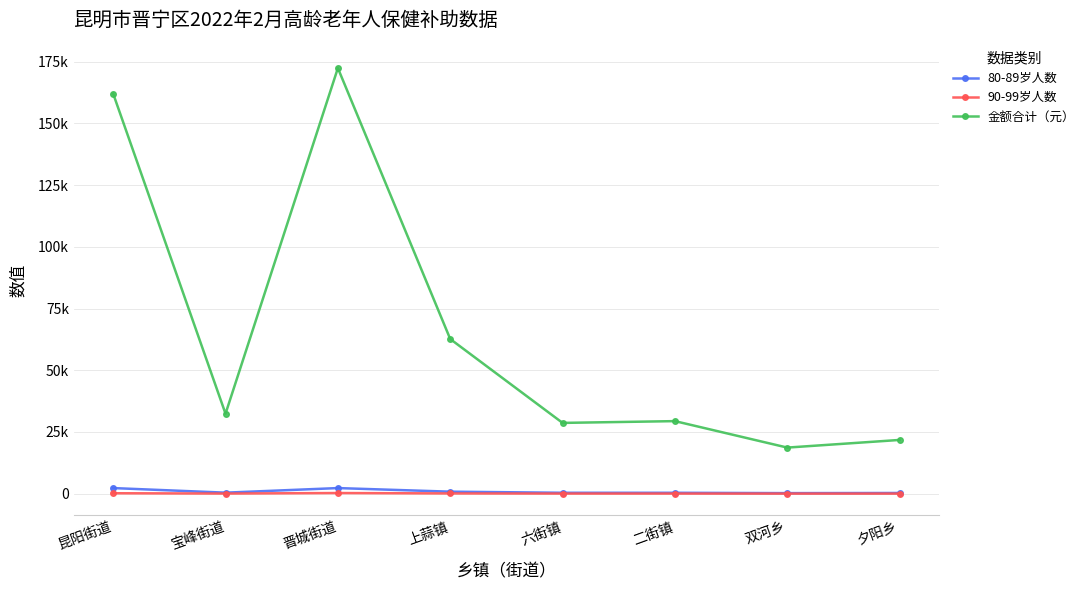

What are all the series names shown in the legend?

80-89岁人数, 90-99岁人数, 金额合计（元）